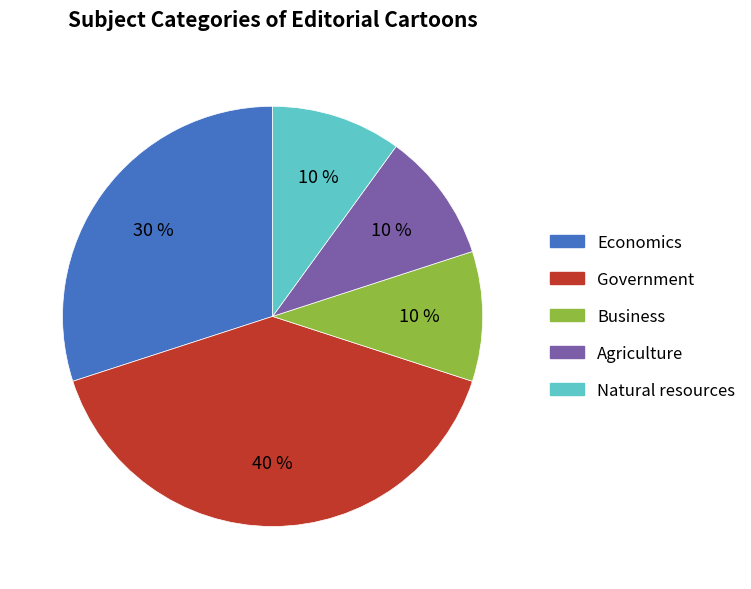

How many segments does this pie chart have?

5